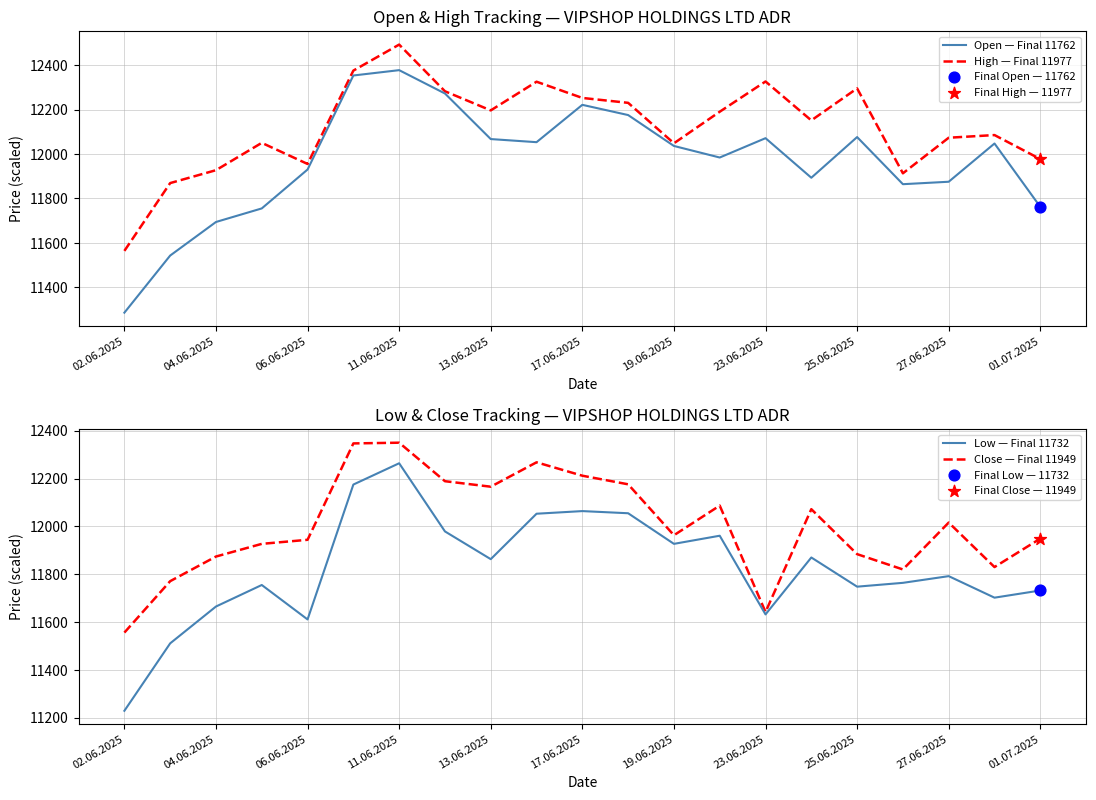

At how many categories does at least one series exceed 11683?

20